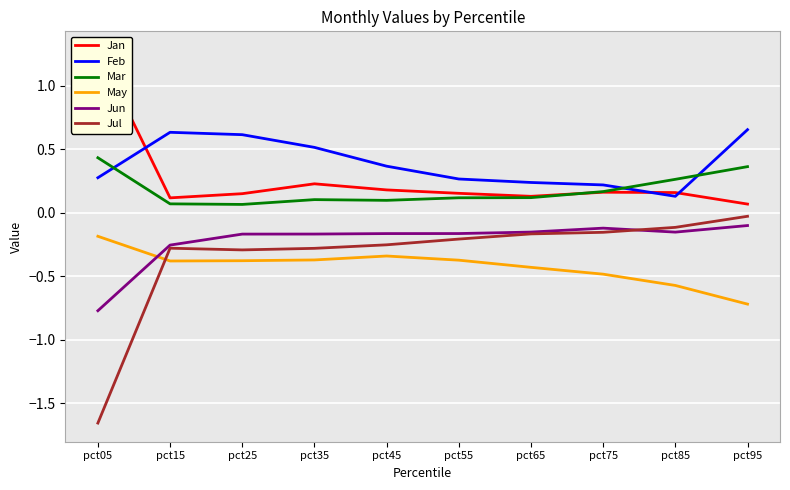

In Jan, how many points are higher than both neighbors (excluding endpoints)?

2